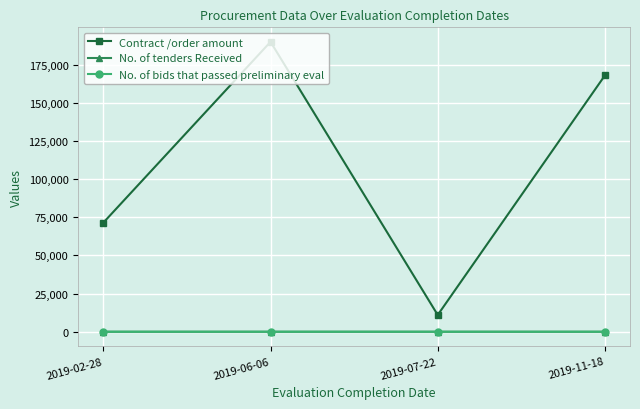

Between 2019-02-28 and 2019-07-22, which series saw the biggest shift?

Contract /order amount